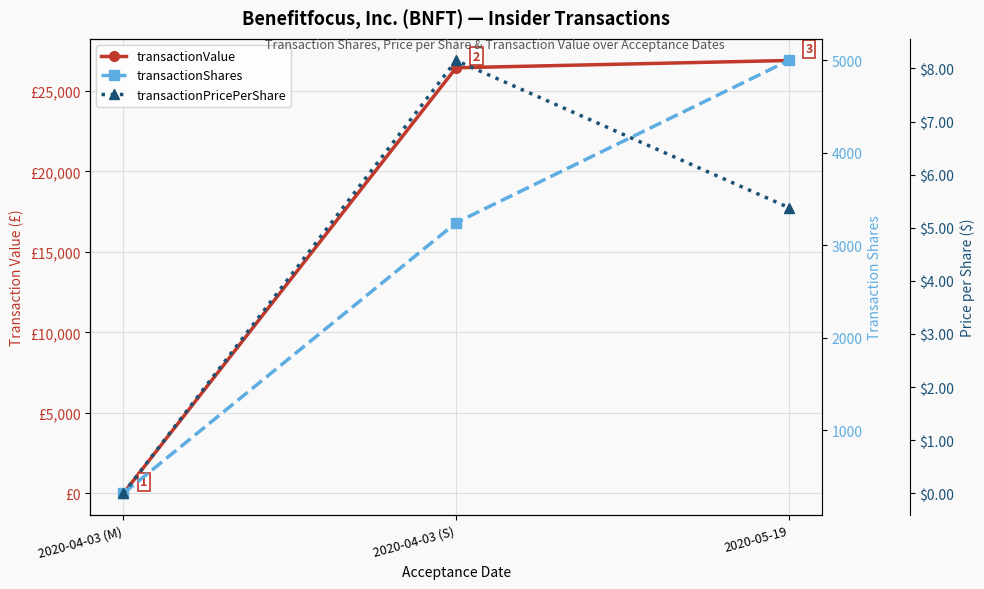

The value of transactionShares at 2020-05-19 is 6926.9. True or false?

False